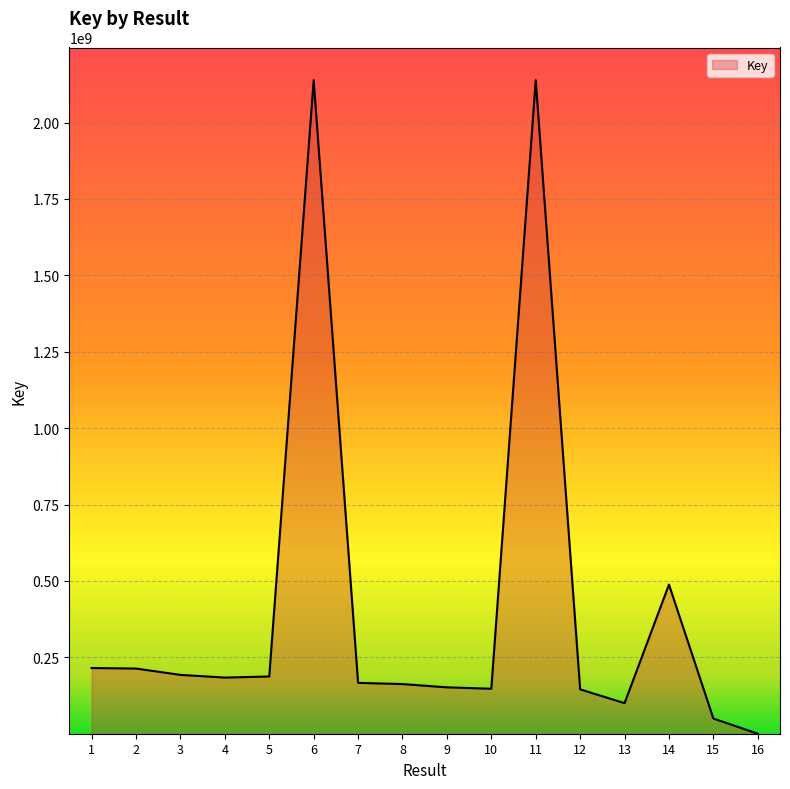

At which category does the chart reach its minimum across all series?

16